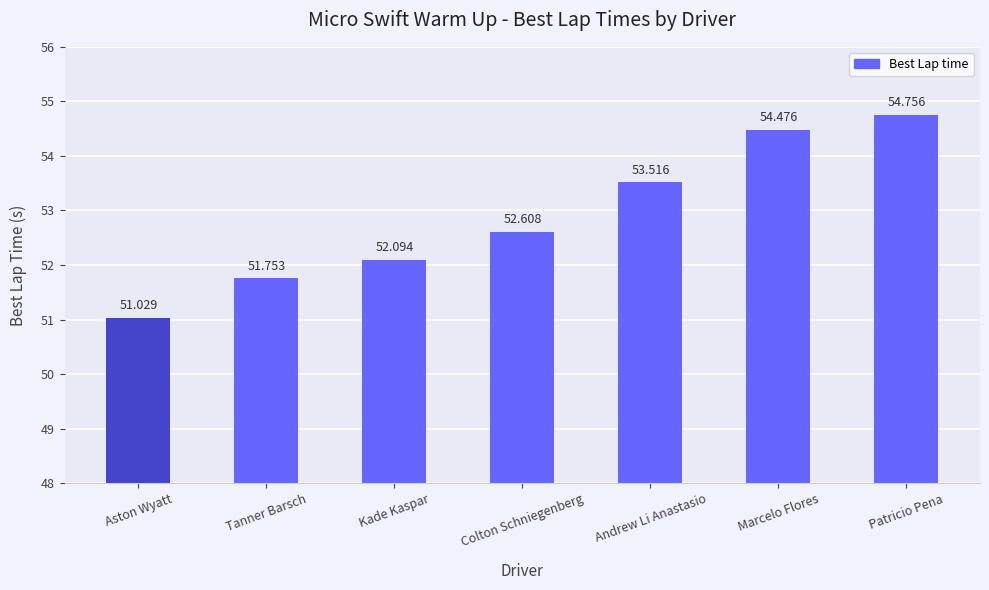

What is the approximate value at Colton Schniegenberg?

52.6